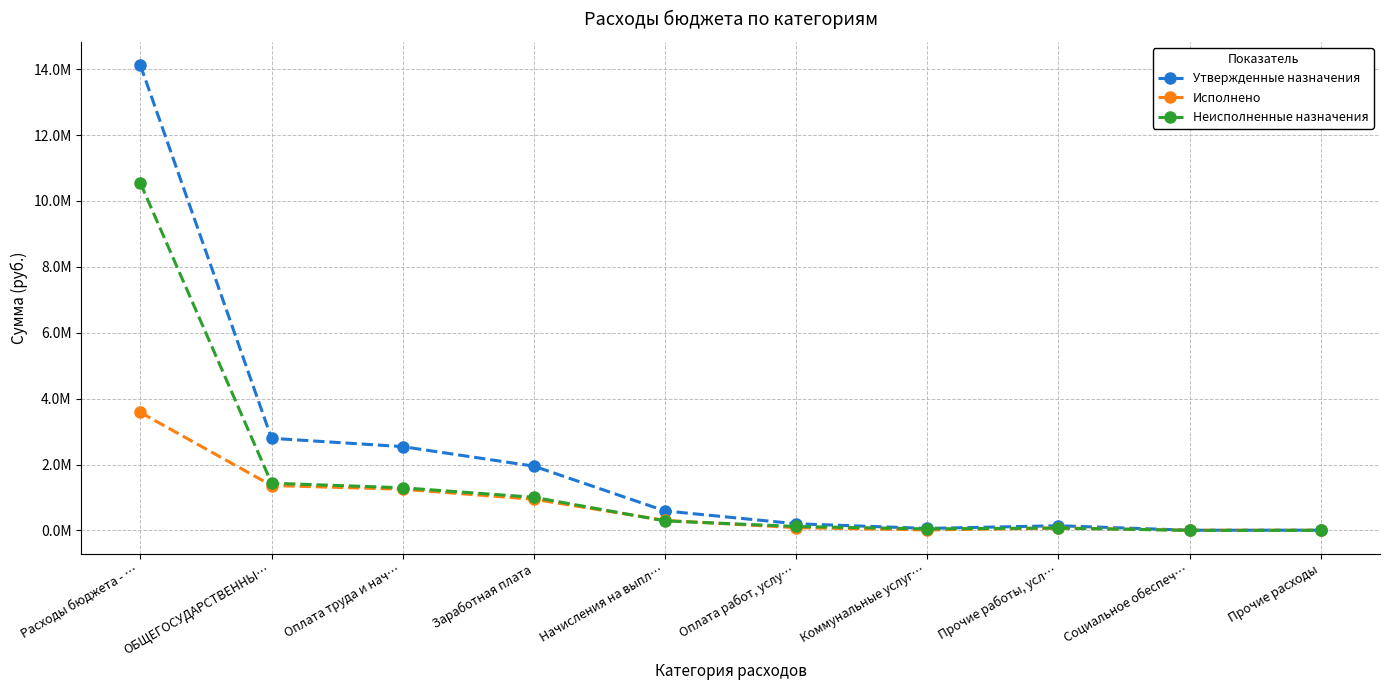

Reading left to right, what are all the values shown in this chart?

Утвержденные назначения: Расходы бюджета - …=14121770.1	ОБЩЕГОСУДАРСТВЕННЫ…=2795402.0	Оплата труда и нач…=2543035.9	Заработная плата=1950150.9	Начисления на выпл…=590785.0	Оплата работ, услу…=201461.8	Коммунальные услуг…=60000.0	Прочие работы, усл…=141461.8	Социальное обеспеч…=4704.3	Прочие расходы=6000.0
Исполнено: Расходы бюджета - …=3579733.6	ОБЩЕГОСУДАРСТВЕННЫ…=1362597.9	Оплата труда и нач…=1249889.3	Заработная плата=945422.2	Начисления на выпл…=302367.2	Оплата работ, услу…=82964.2	Коммунальные услуг…=13438.4	Прочие работы, усл…=69525.8	Социальное обеспеч…=4704.3	Прочие расходы=5000.0
Неисполненные назначения: Расходы бюджета - …=10542036.5	ОБЩЕГОСУДАРСТВЕННЫ…=1432804.1	Оплата труда и нач…=1293146.5	Заработная плата=1004728.7	Начисления на выпл…=288417.8	Оплата работ, услу…=118497.6	Коммунальные услуг…=46561.6	Прочие работы, усл…=71936.0	Социальное обеспеч…=0.0	Прочие расходы=1000.0